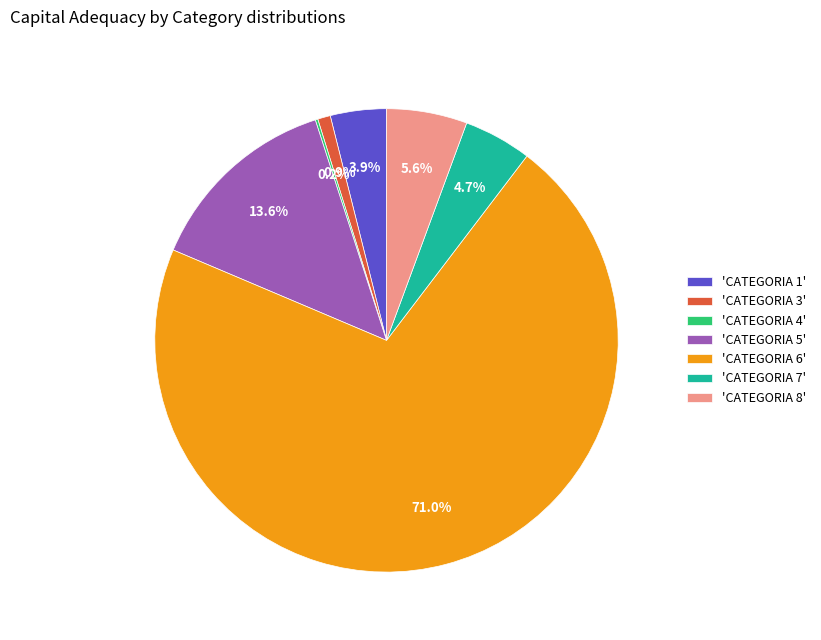

Between 'CATEGORIA 1' and 'CATEGORIA 8', which is larger?

'CATEGORIA 8'